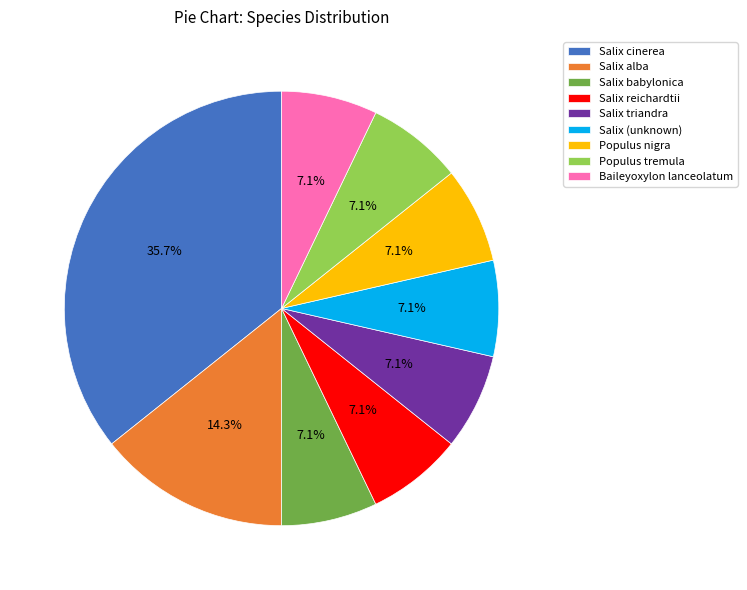

To the nearest percent, what portion does Salix triandra represent?

7%